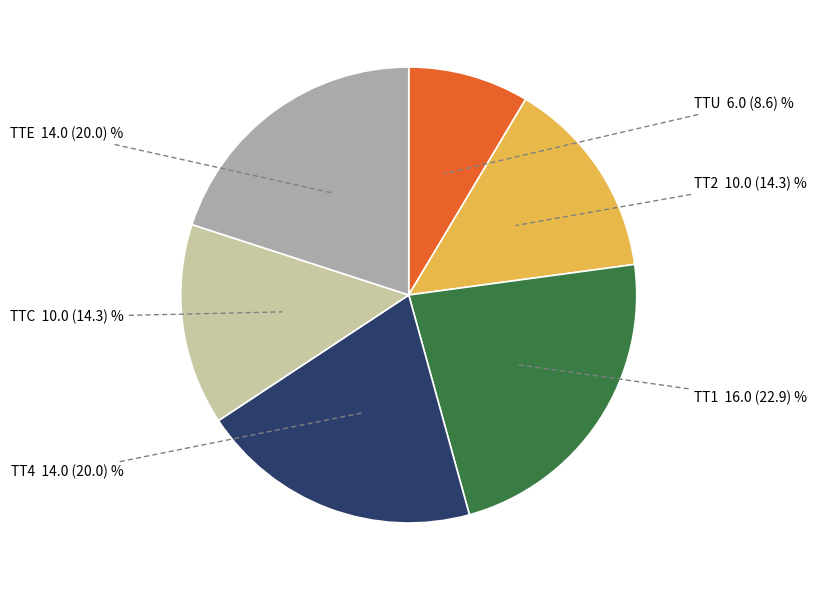

Is there a majority slice in this chart?

No